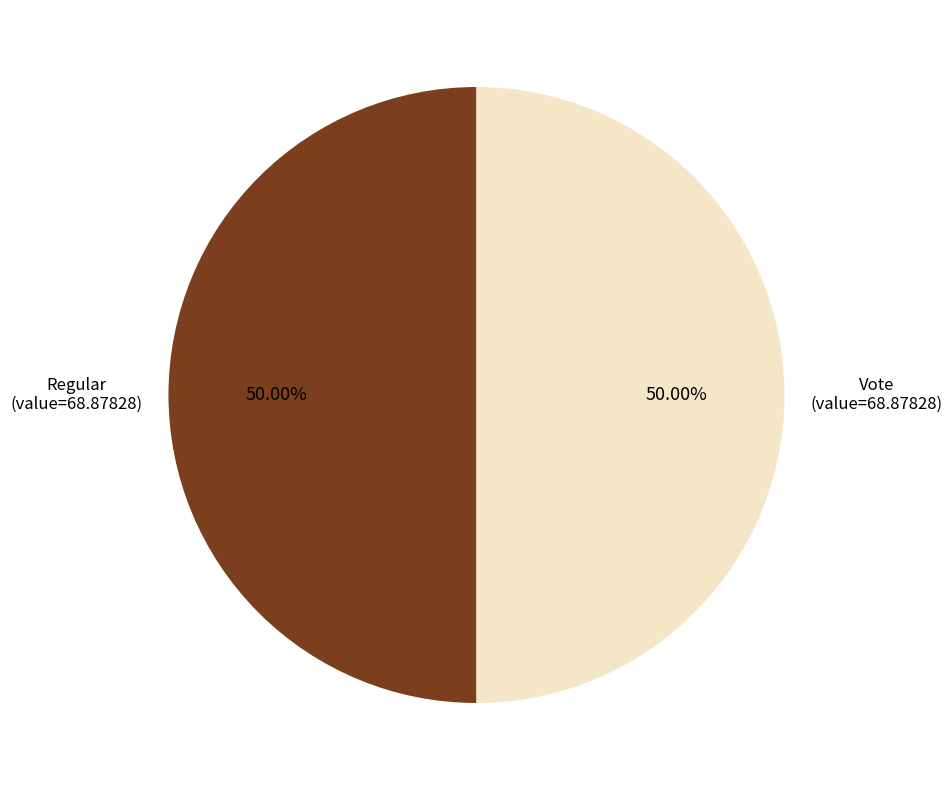

Do Vote and Regular together represent more than half of the pie?

Yes